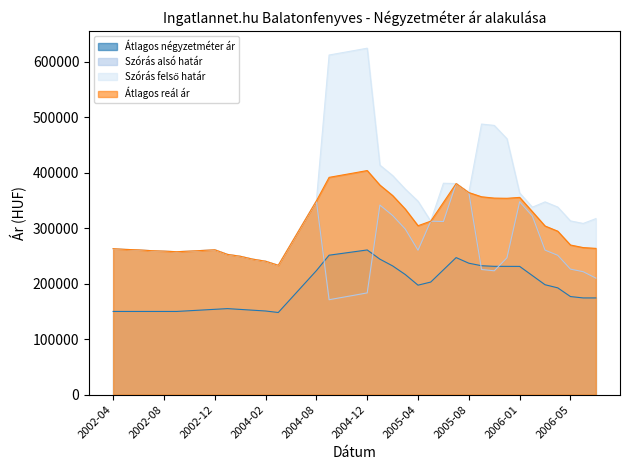

At which label is Szórás alsó határ closest to 275859?

2004-06